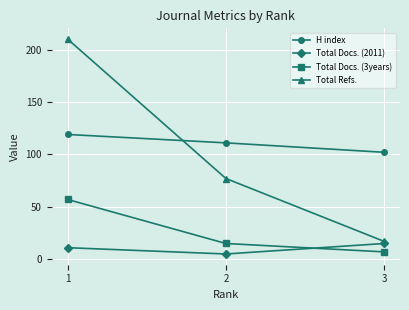

At which label does Total Docs. (3years) first exceed 15?

1